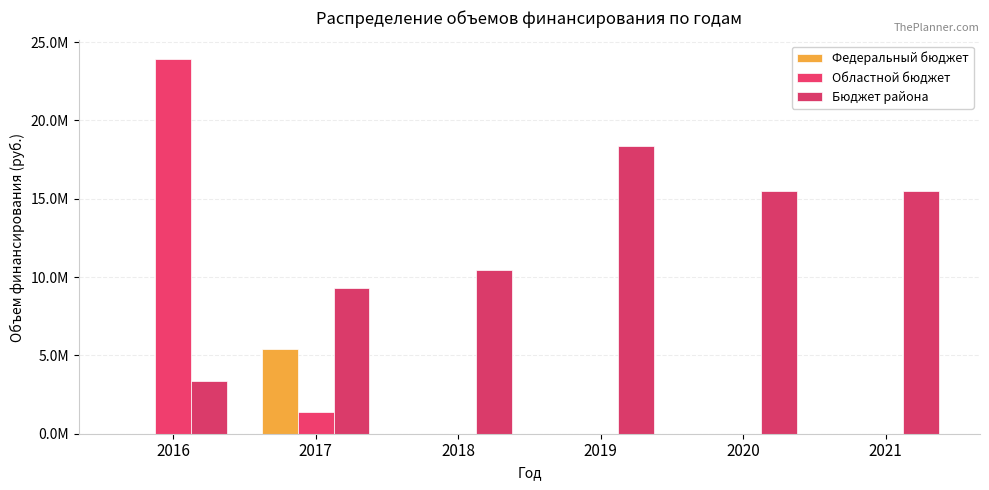

Where does the Бюджет района series first go above 15518031?

2019